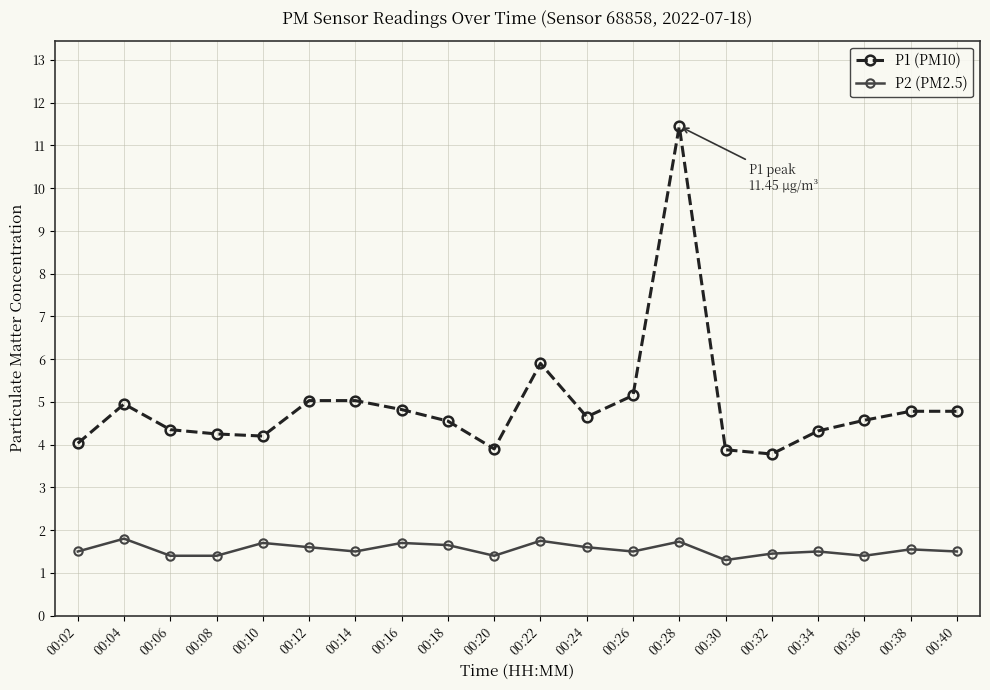

True or false: P1 (PM10) and P2 (PM2.5) cross at least once.

False